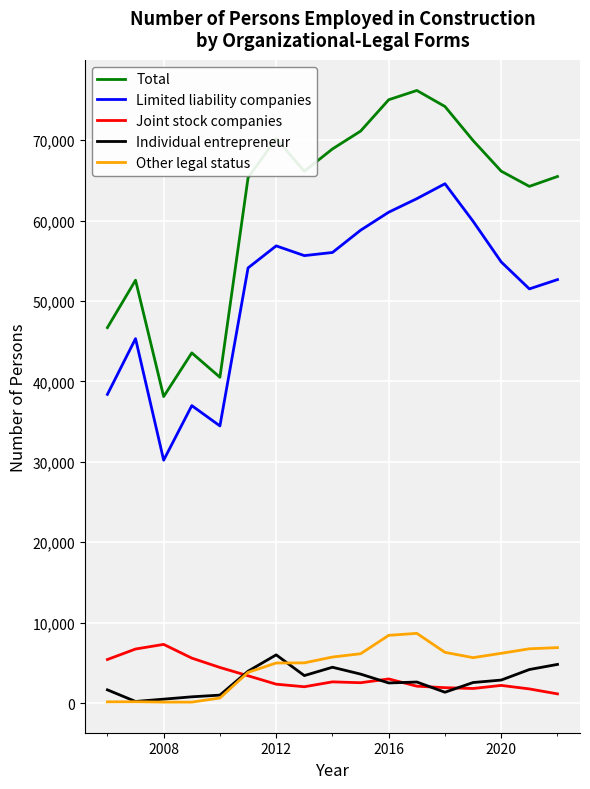

What is the minimum value for Joint stock companies?

1135